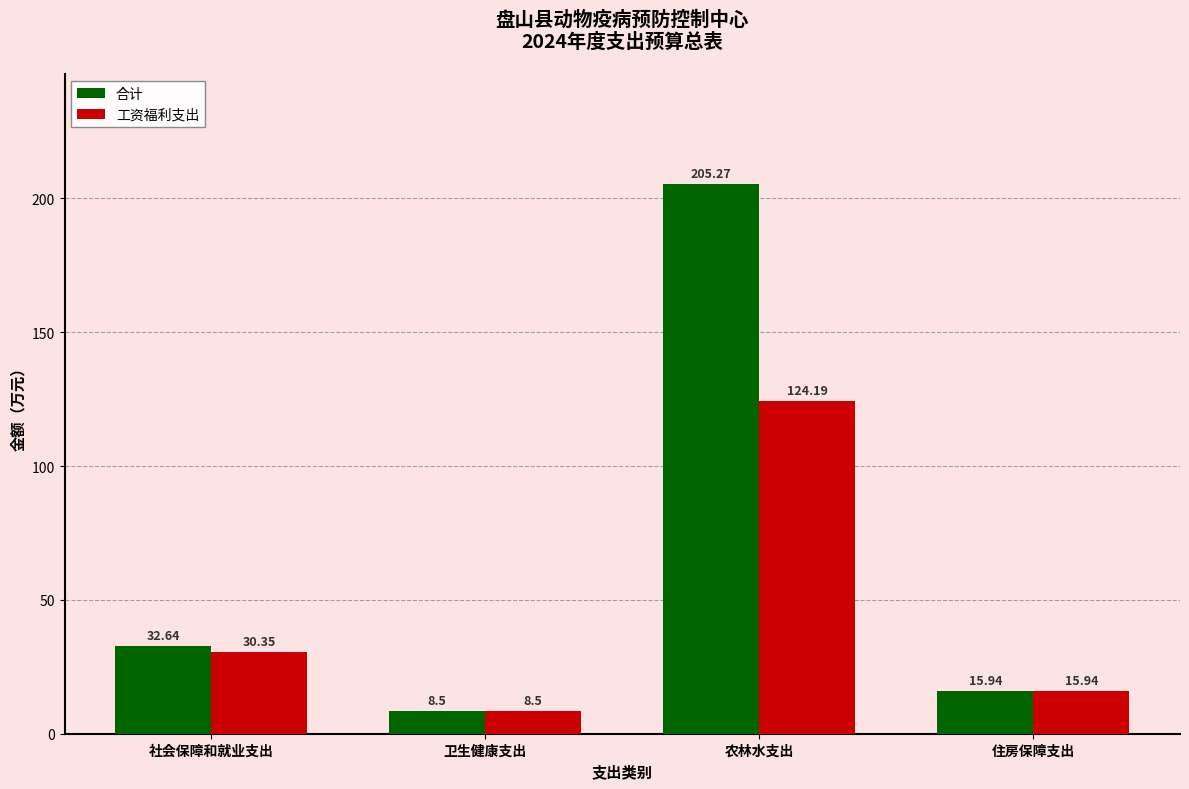

What is the total value across all series at 卫生健康支出?

17.0